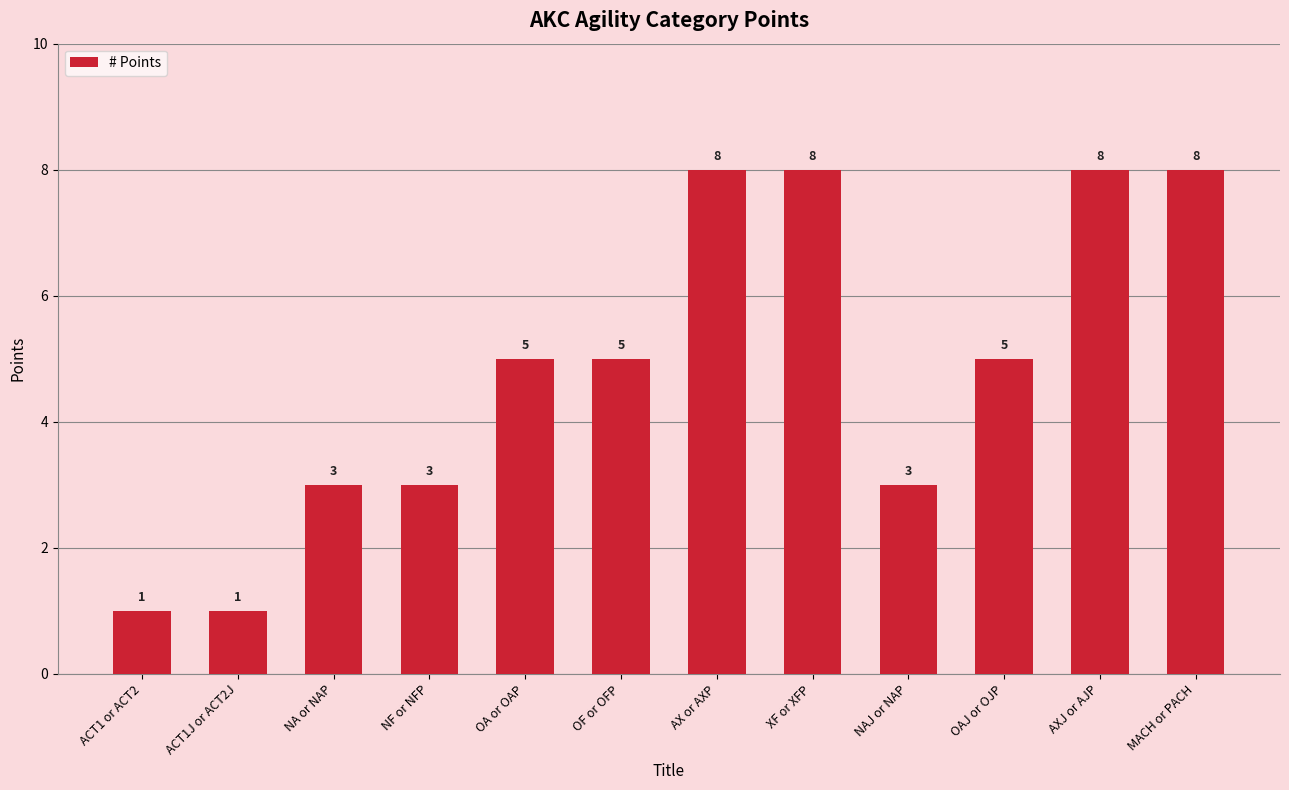

Between OAJ or OJP and ACT1J or ACT2J, which is larger?

OAJ or OJP